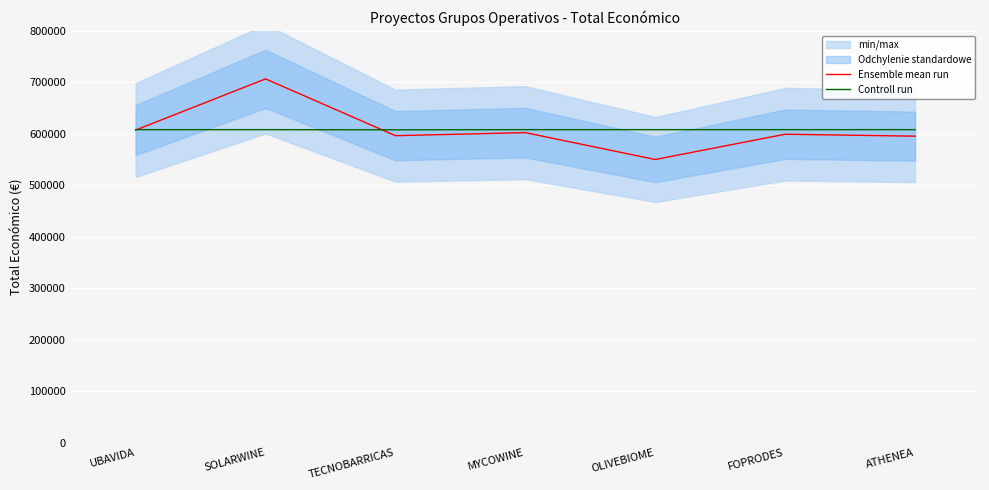

Rank the series at SOLARWINE from highest to lowest value.

Ensemble mean run, Controll run